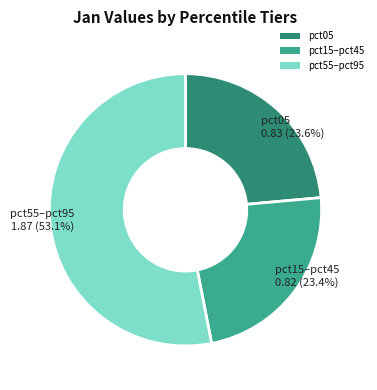

Is there a majority slice in this chart?

Yes